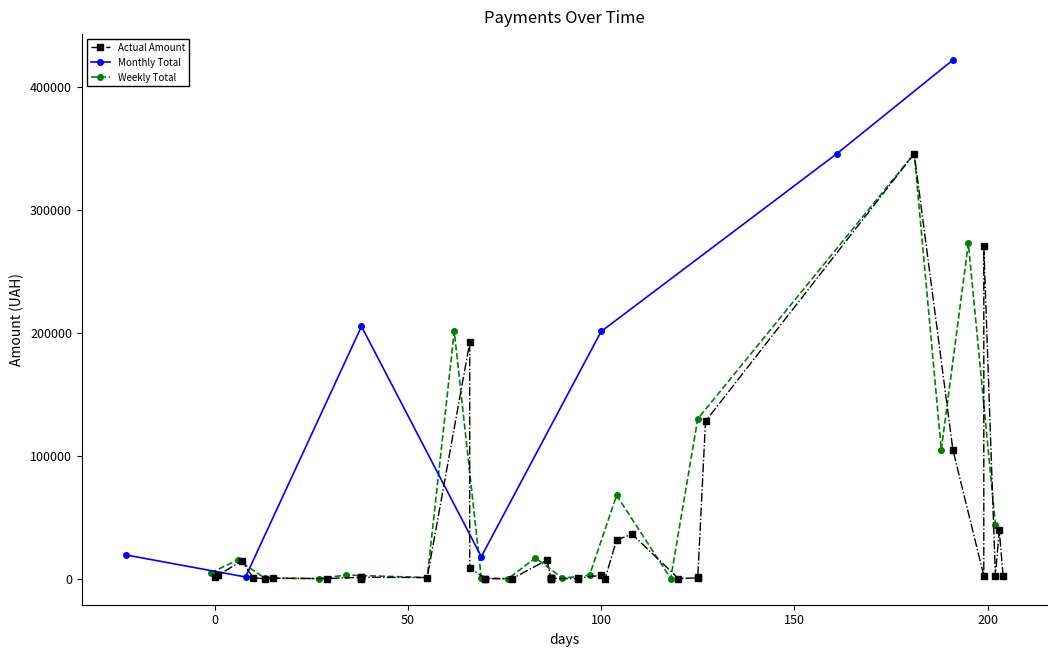

True or false: Monthly Total has more than 0 points higher than both neighbors.

True